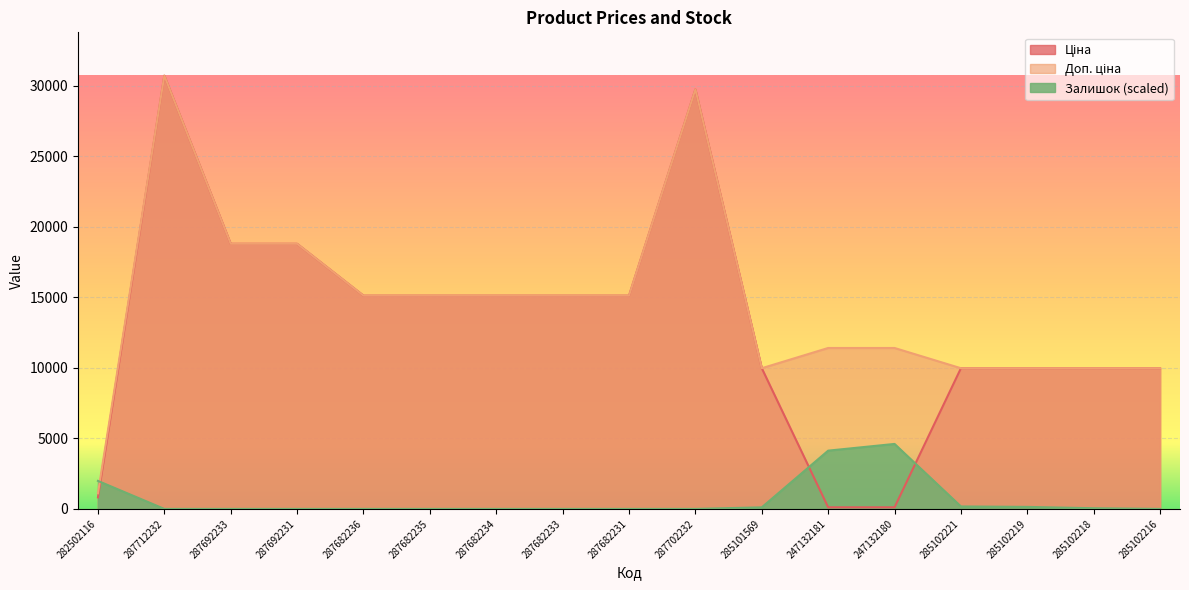

What is the label of the 10th point from the left?

287702232